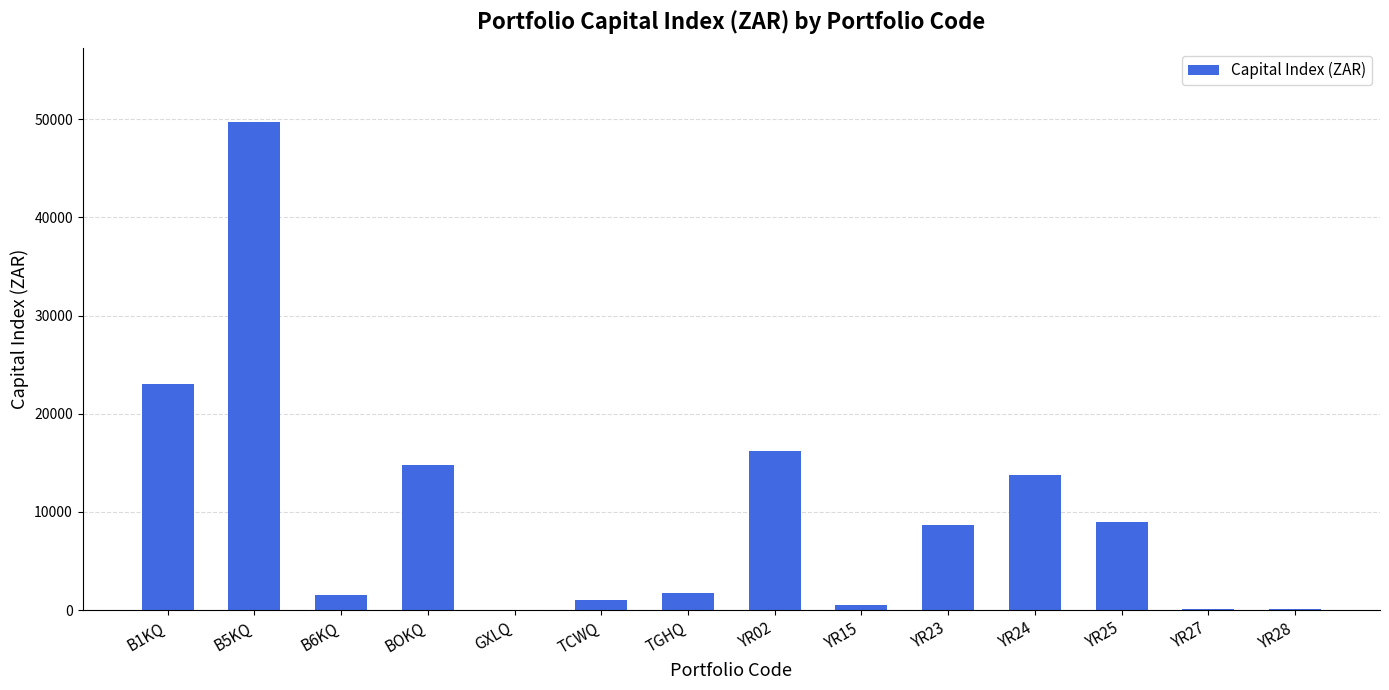

What is the sum of the values at YR15 and YR25?

9475.9